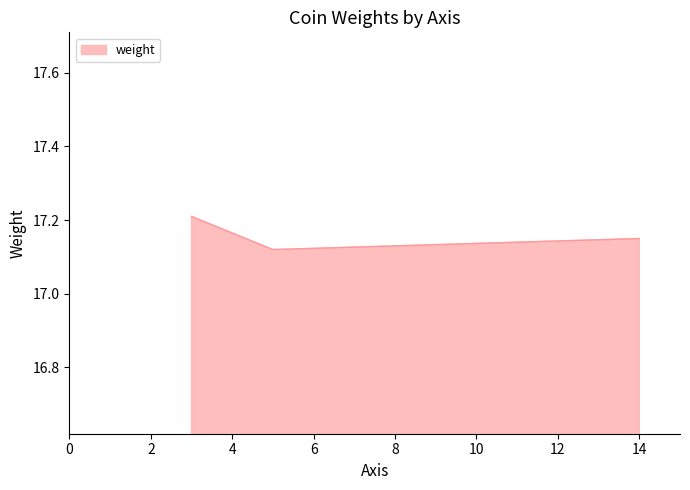

What is the average value?

17.2